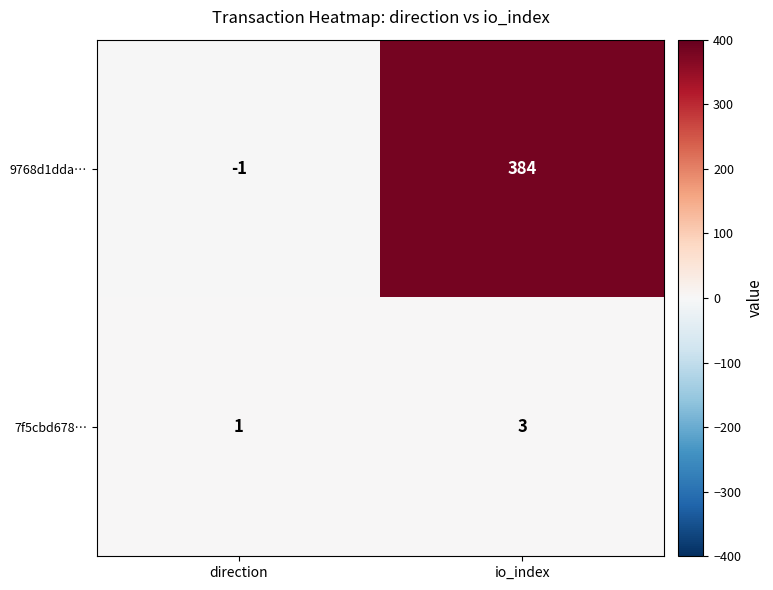

At which category is the sum across all series the highest?

io_index